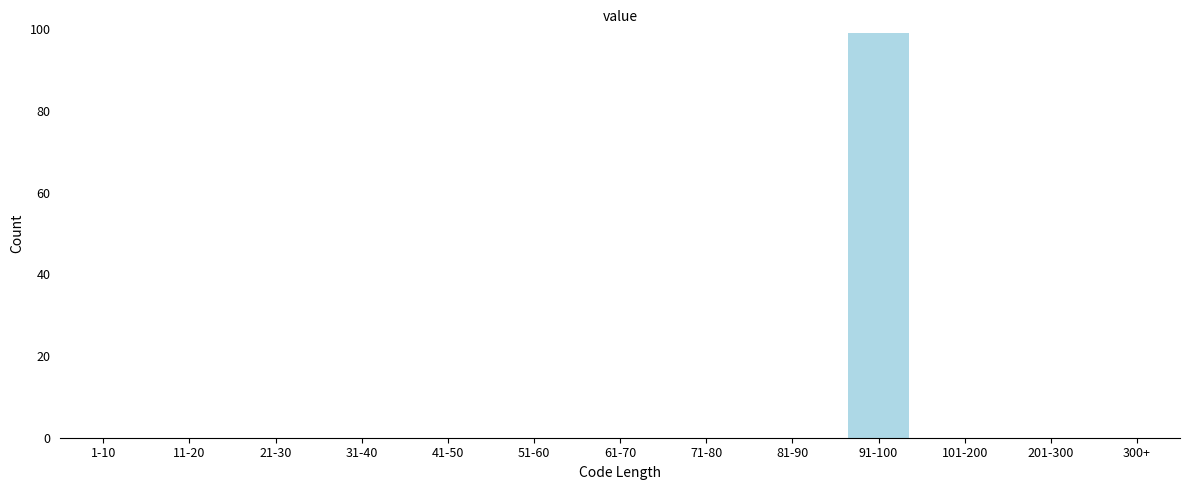

Reading right to left, transcribe all the data shown in this chart.

300+=0	201-300=0	101-200=0	91-100=99	81-90=0	71-80=0	61-70=0	51-60=0	41-50=0	31-40=0	21-30=0	11-20=0	1-10=0